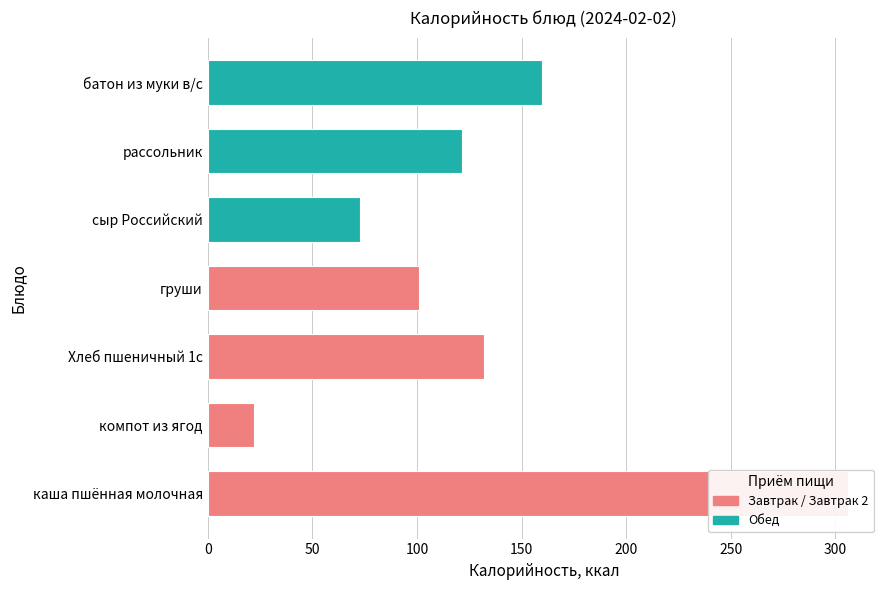

What is the smallest value displayed?

22.0